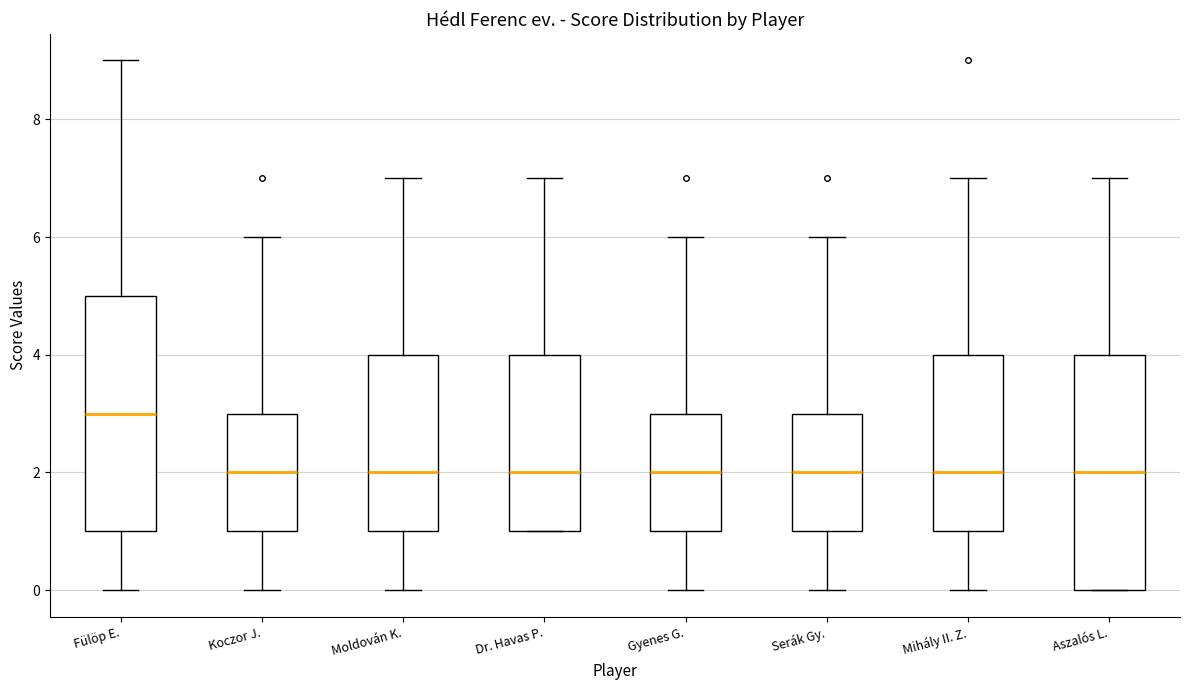

Where does the median line of the box for Dr. Havas P. sit on the y-axis? The values are not printed on the chart, so give them approximately, as read against the axis.

2